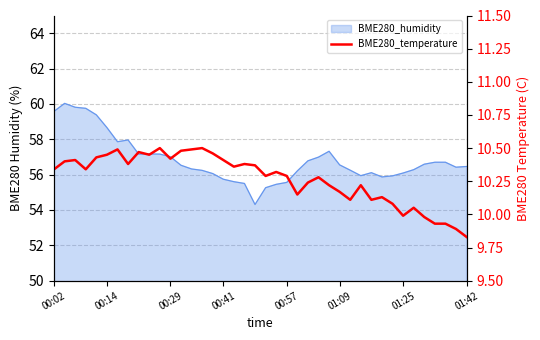

What is the difference between the maximum and minimum values?

0.7